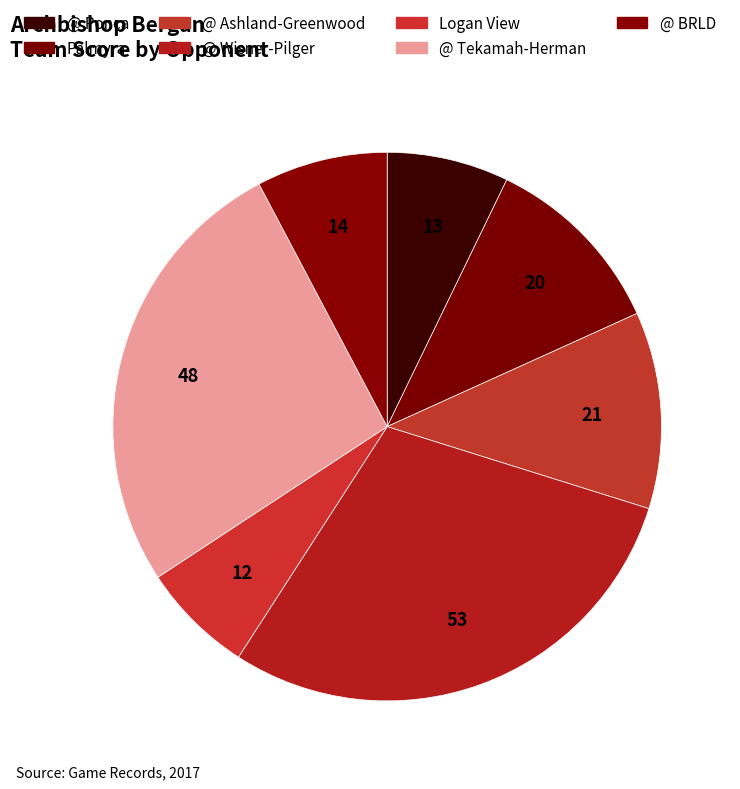

Is the sum of @ Wisner-Pilger and @ Tekamah-Herman greater than half?

Yes